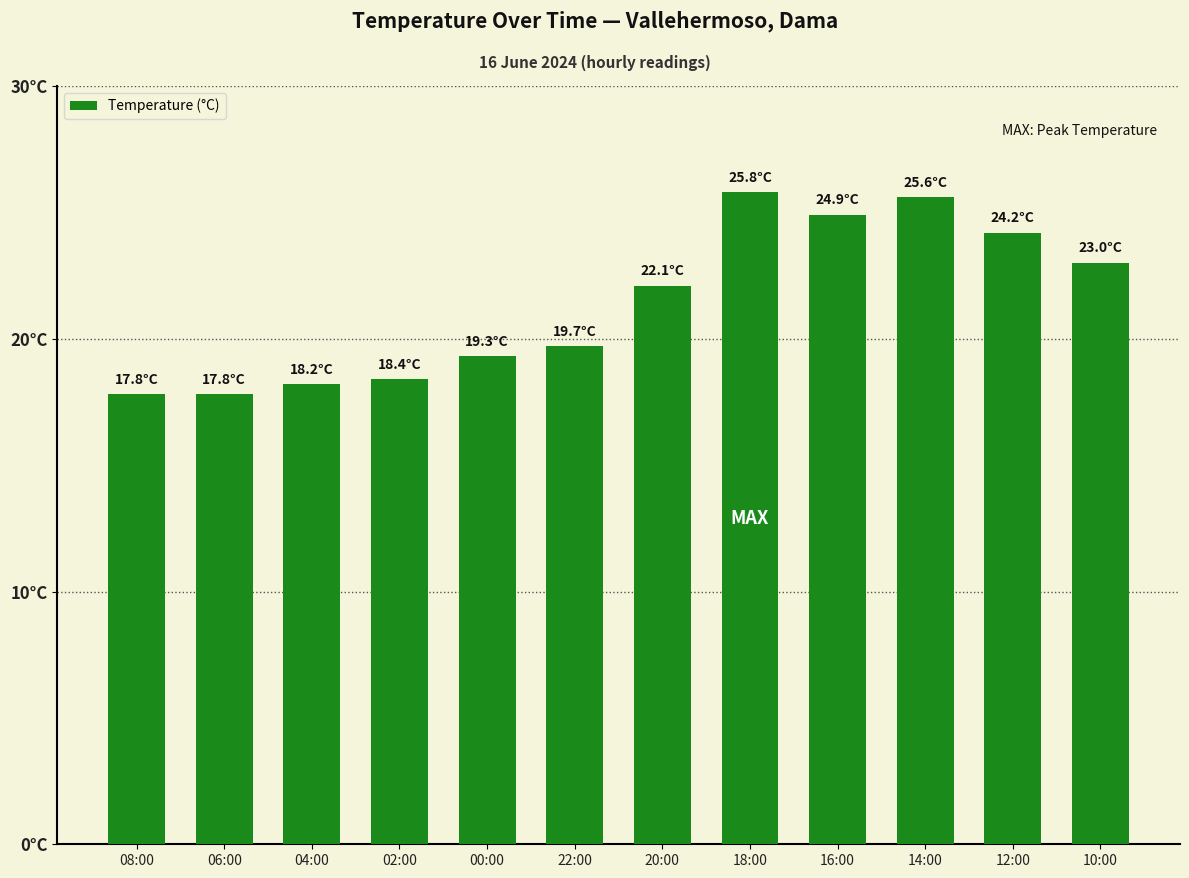

Does the chart contain stacked bars?

No